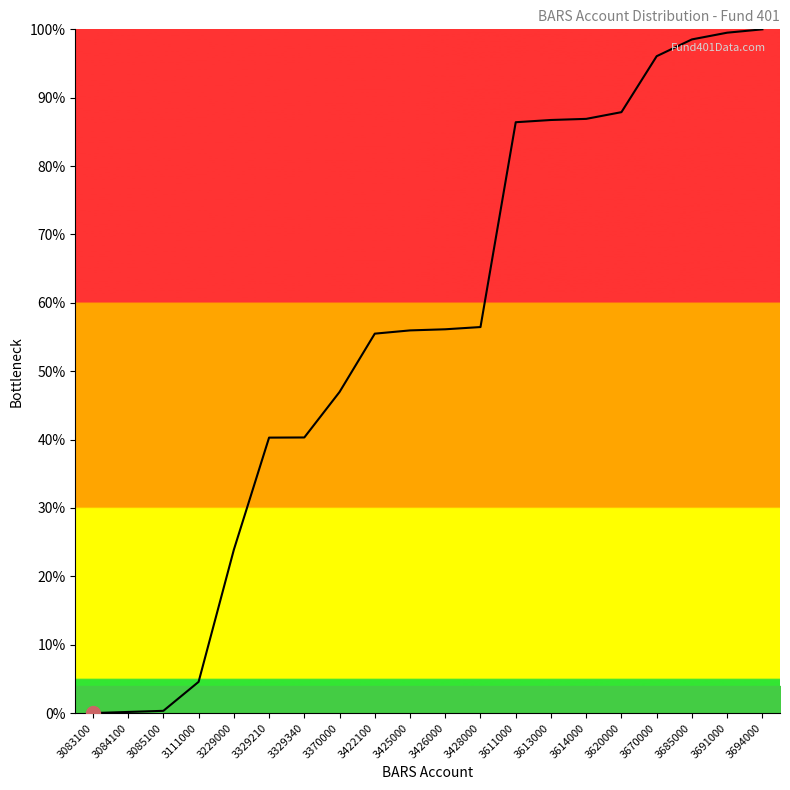

The chart shows a value of 144.7 at 3691000. True or false?

False